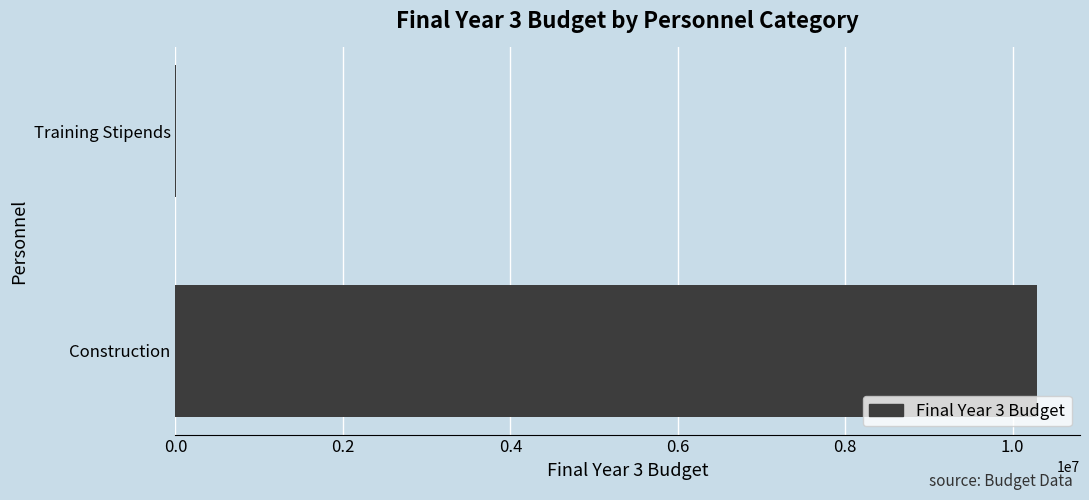

What is the greatest value displayed?

10289420